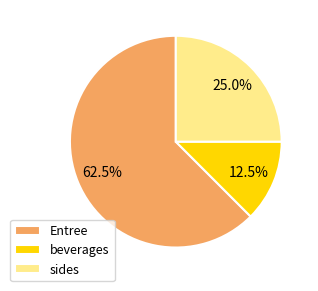

What percentage is NOT represented by beverages?

87.5%